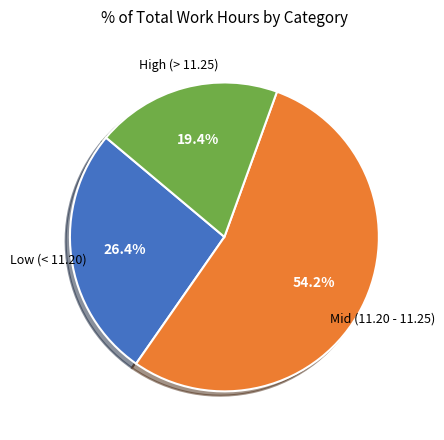

Which category has the smallest portion of the pie?

High (> 11.25)